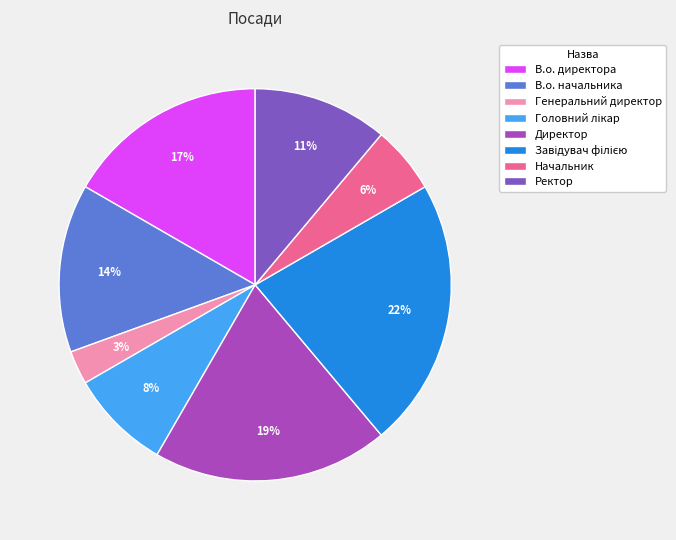

What is the smallest slice in the pie chart?

Генеральний директор